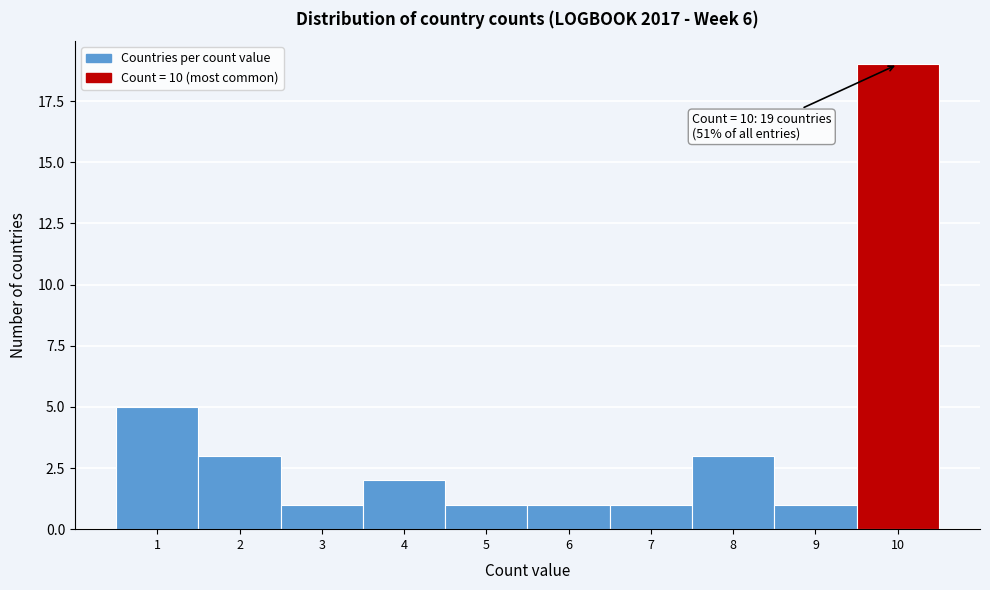

Which range on the x-axis has the tallest bar?

9.5 to 10.5